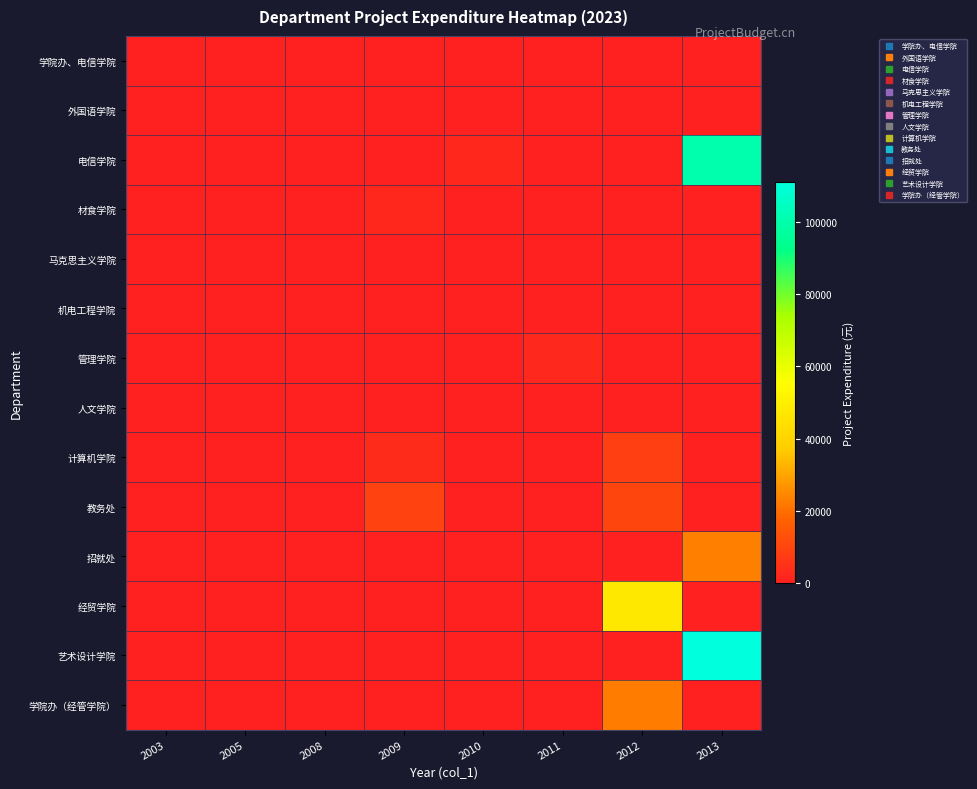

Which series has the largest total across all categories?

艺术设计学院